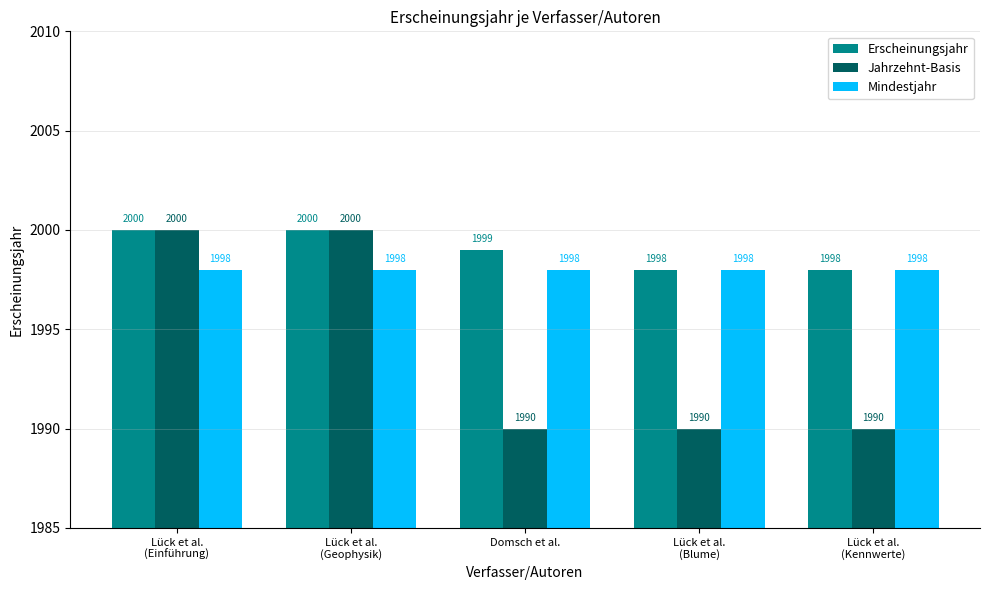

At how many categories does at least one series exceed 1990?

5